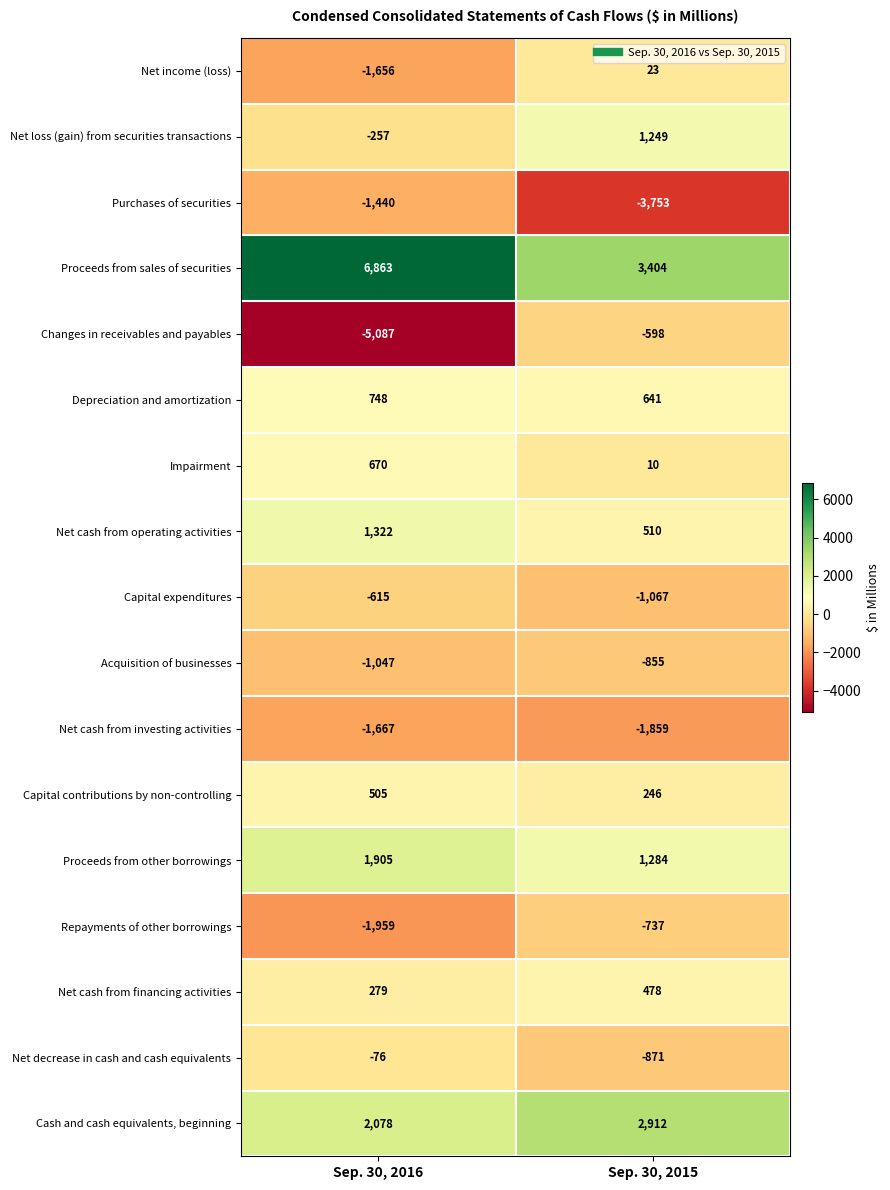

At which label is Capital contributions by non-controlling closest to 375?

Sep. 30, 2015